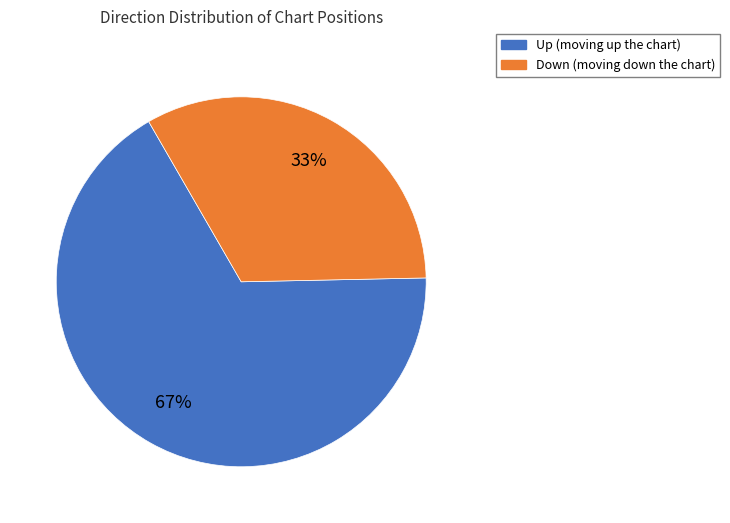

To the nearest percent, what is the average slice percentage?

50%